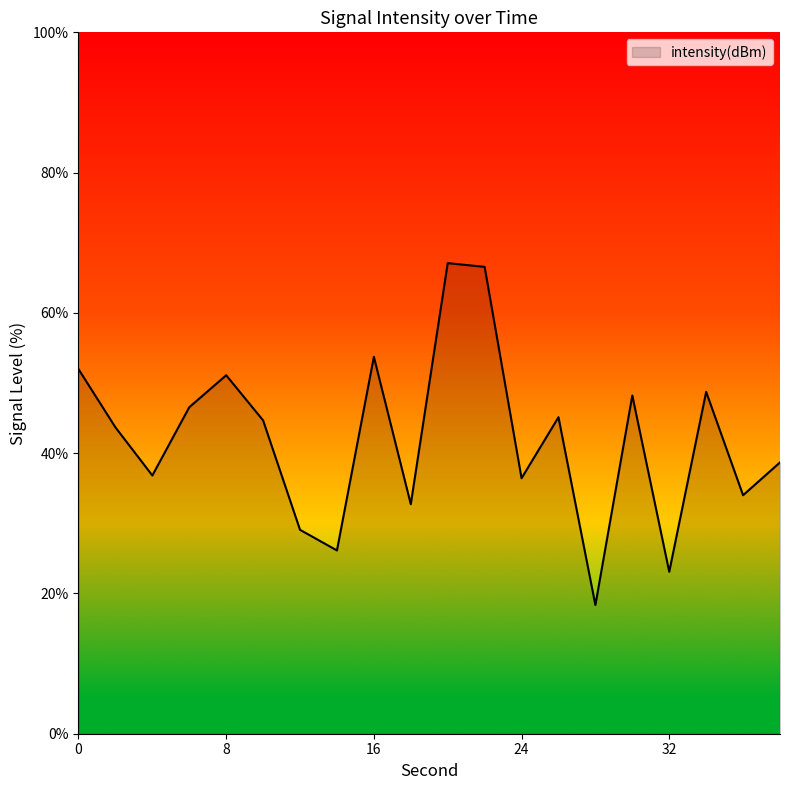

How many lines are shown in the chart?

1